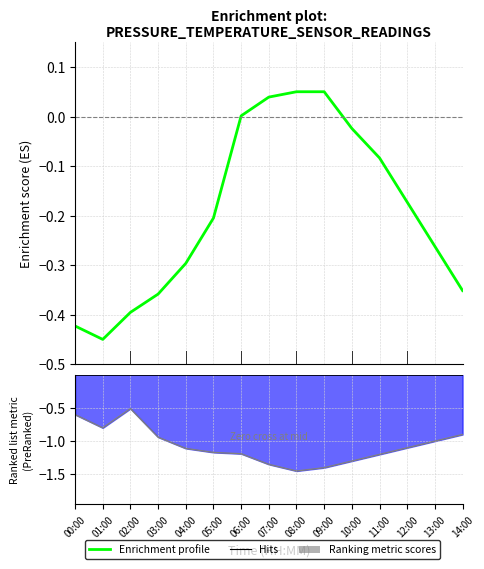

At which category does Enrichment profile reach its first local valley?

01:00